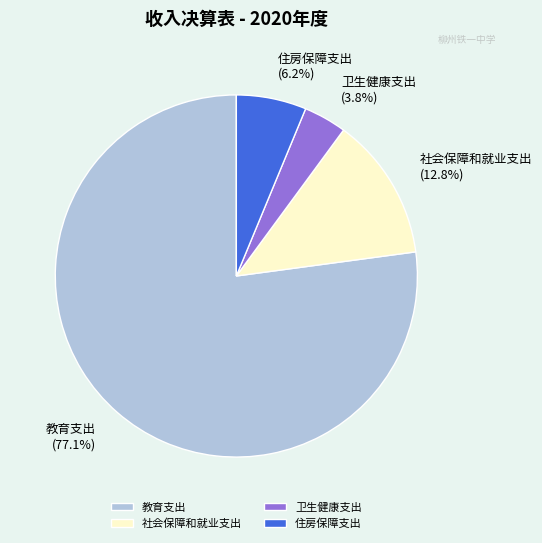

Which has a higher value, 卫生健康支出 or 社会保障和就业支出?

社会保障和就业支出